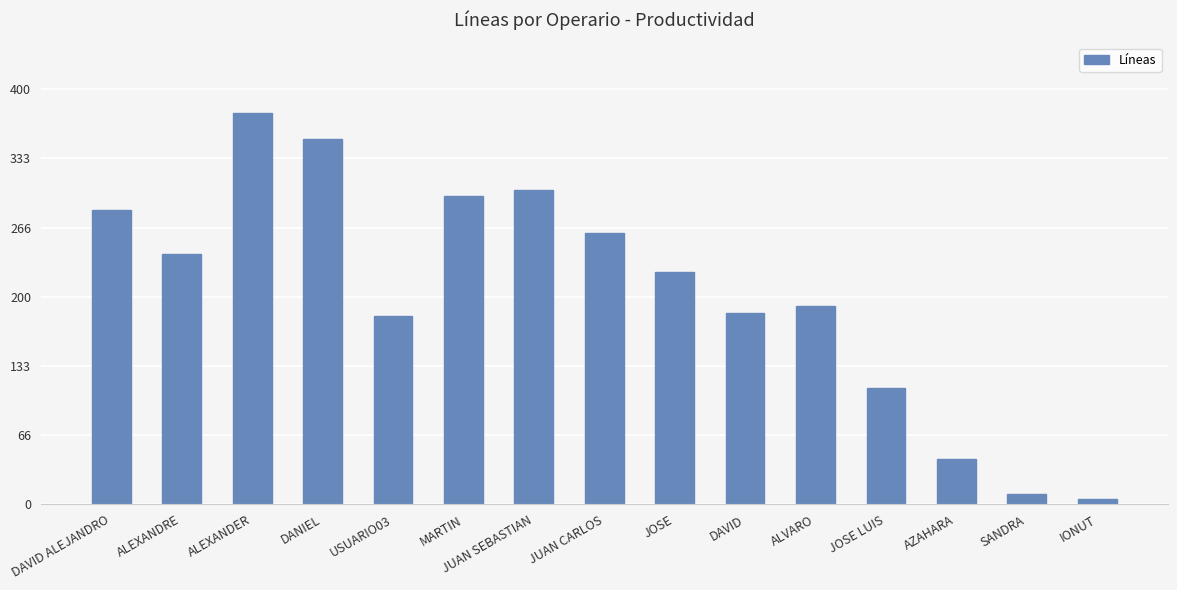

What is the value of the 5th bar from the left?

181